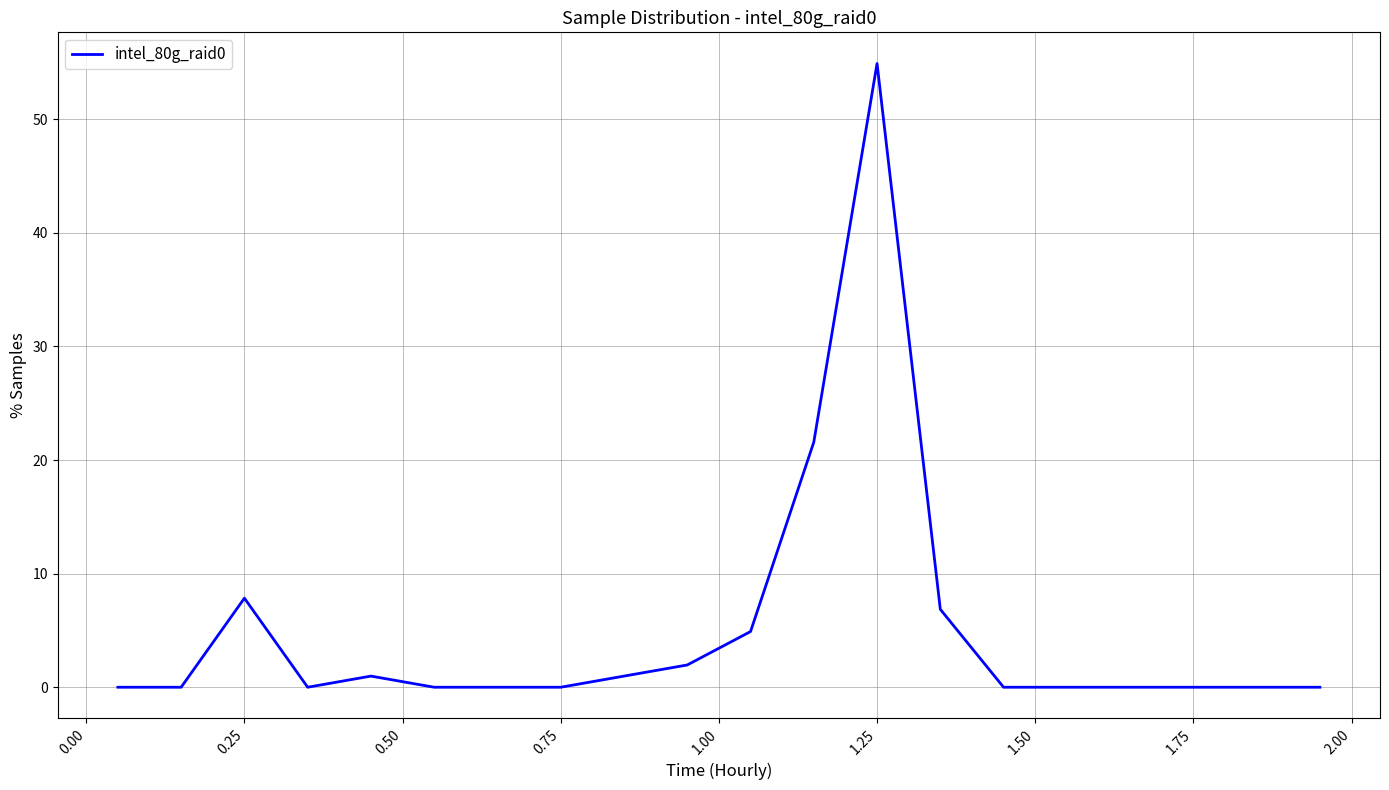

Does the chart have visible grid lines?

Yes